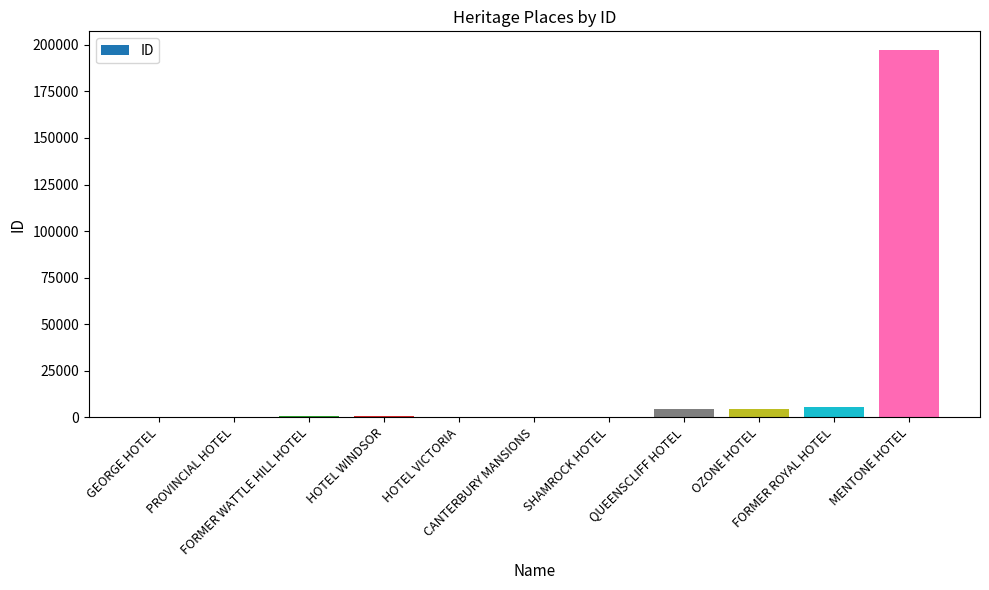

What is the greatest value displayed?

197429